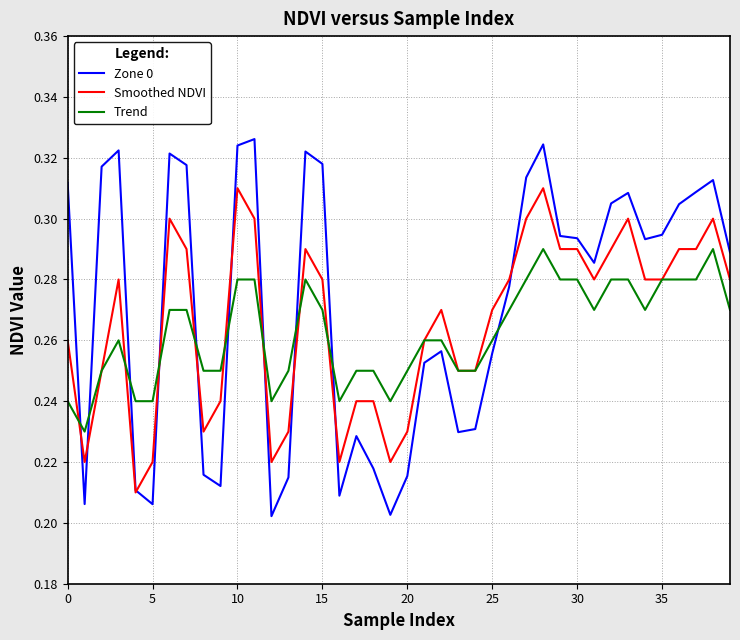

Which series has the widest spread of values?

Zone 0